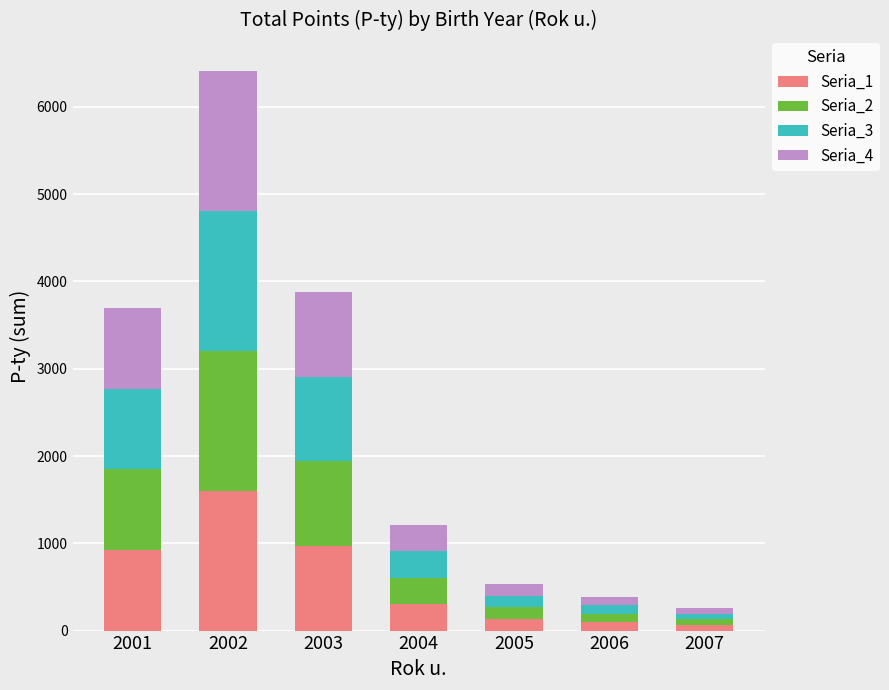

At which category is the sum across all series the highest?

2002